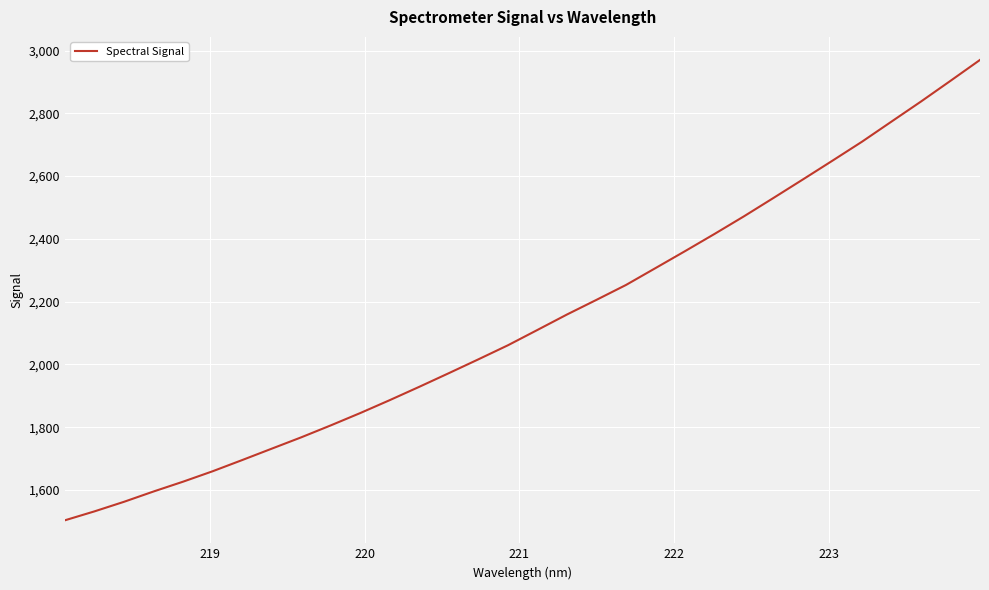

What is the maximum value shown in the chart?

2970.3